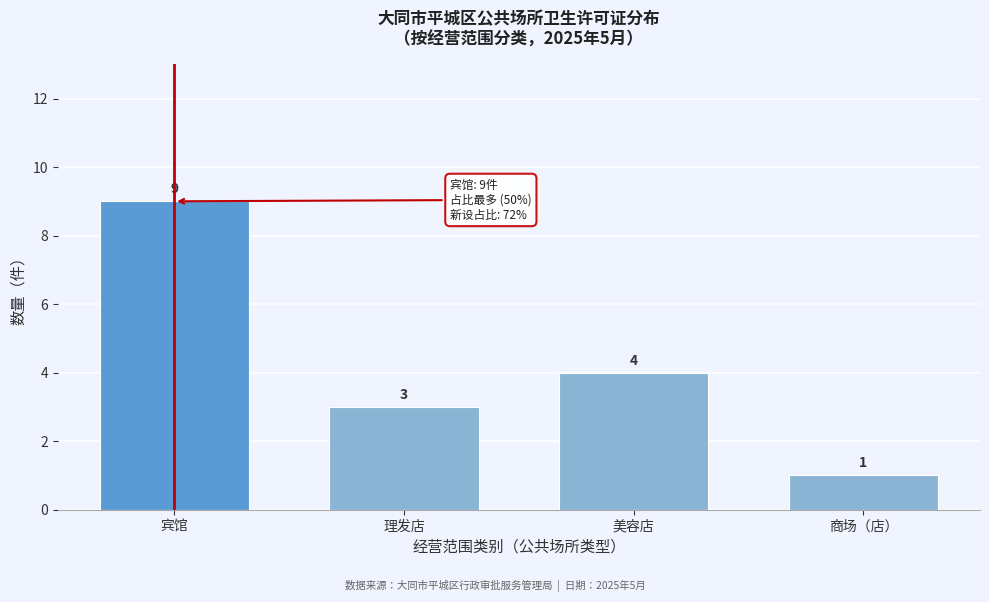

Reading left to right, transcribe all the data shown in this chart.

9	3	4	1